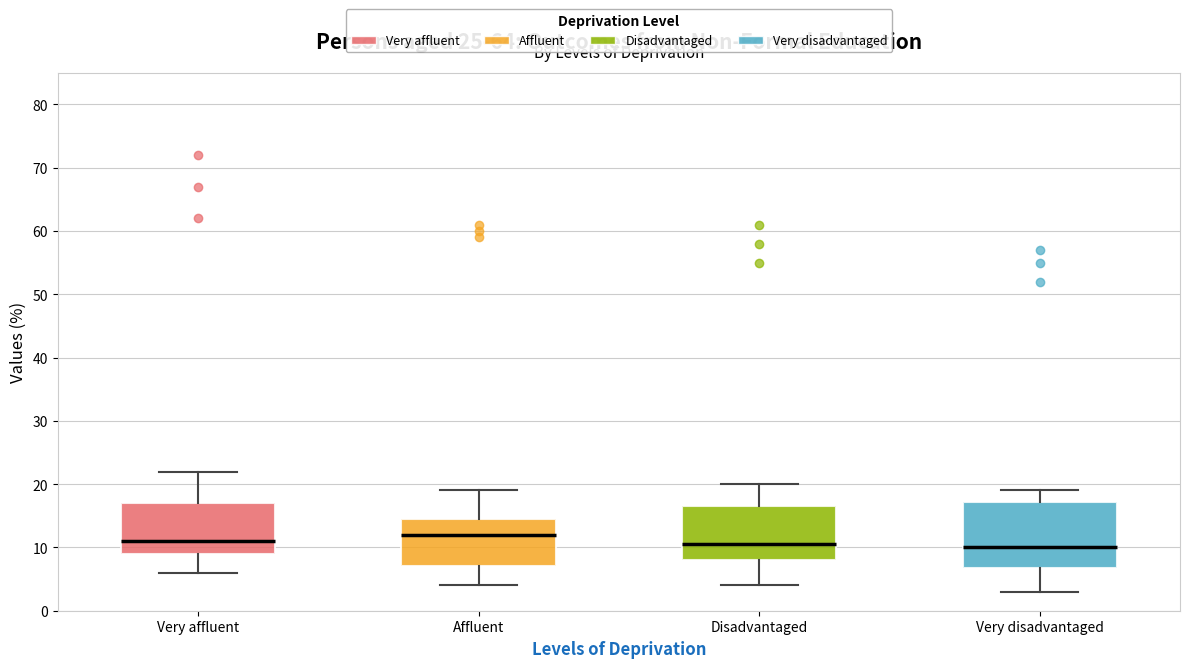

Where does the median line of the box for Affluent sit on the y-axis? The values are not printed on the chart, so give them approximately, as read against the axis.

12